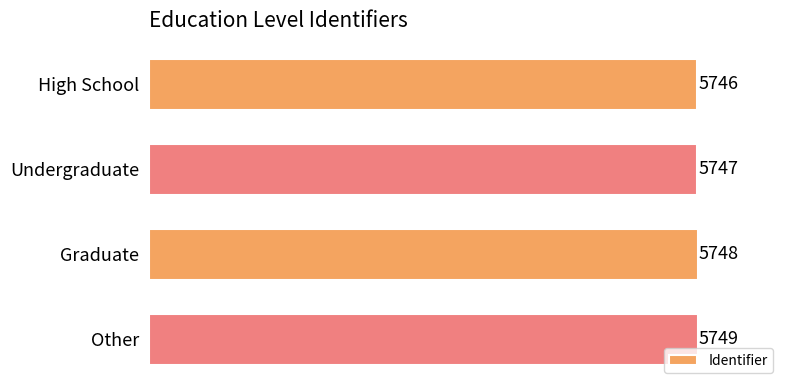

Does the chart contain stacked bars?

No